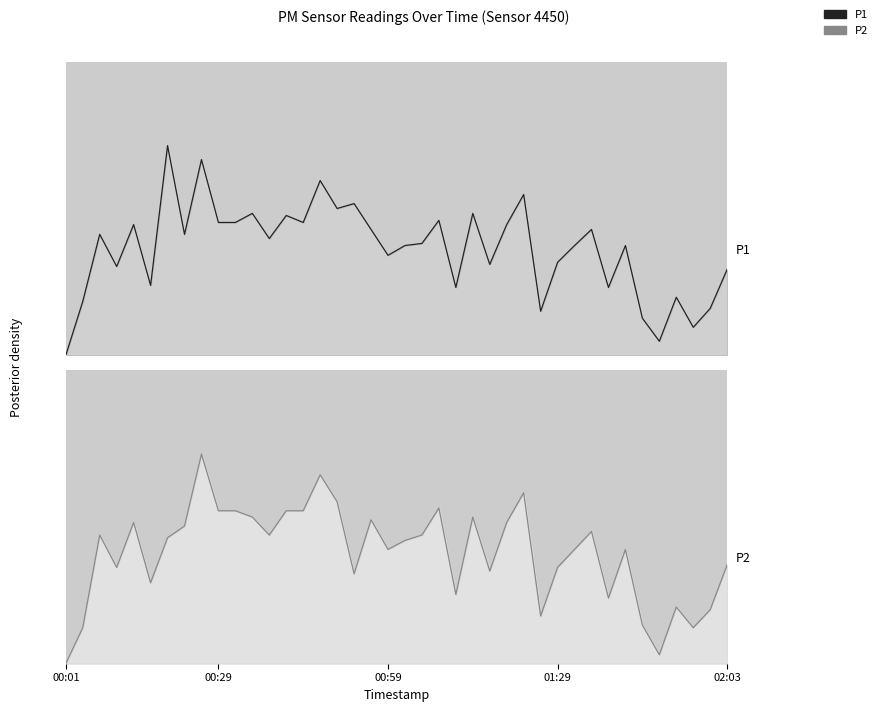

What is the maximum value shown in the chart?

1.0